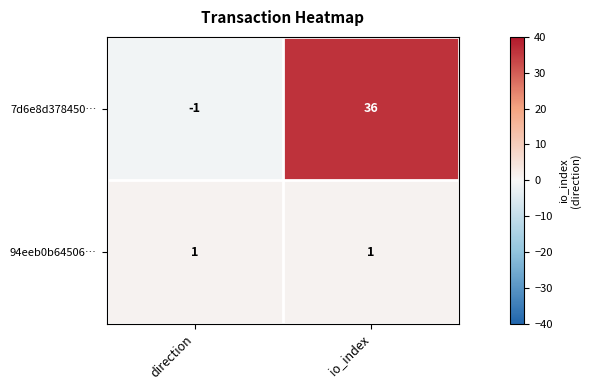

The 94eeb0b64506… series shows 1 at direction. True or false?

True